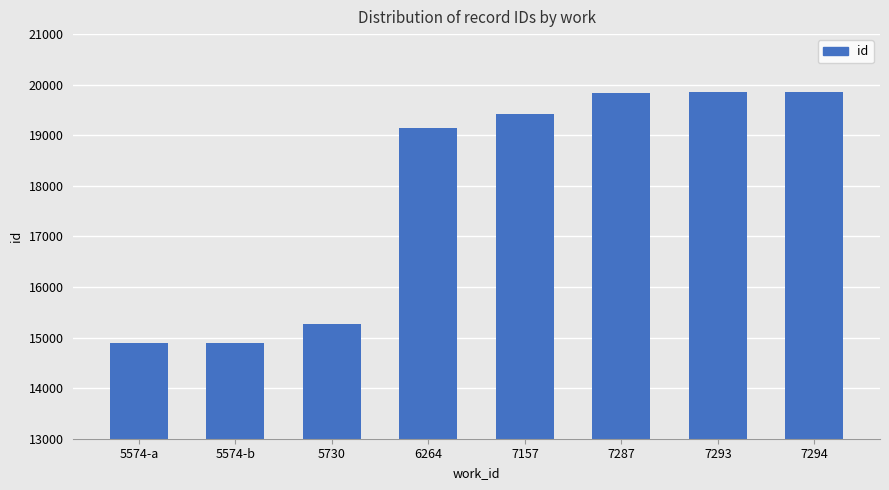

The chart shows a value of 3681 at 5574-b. True or false?

False